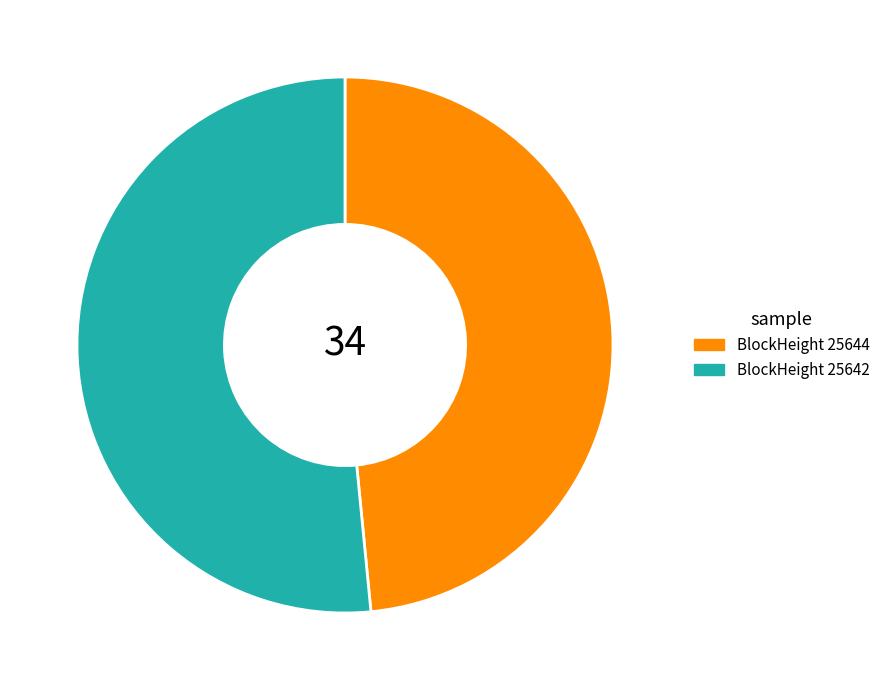

Is there any slice that represents more than half of the pie?

Yes